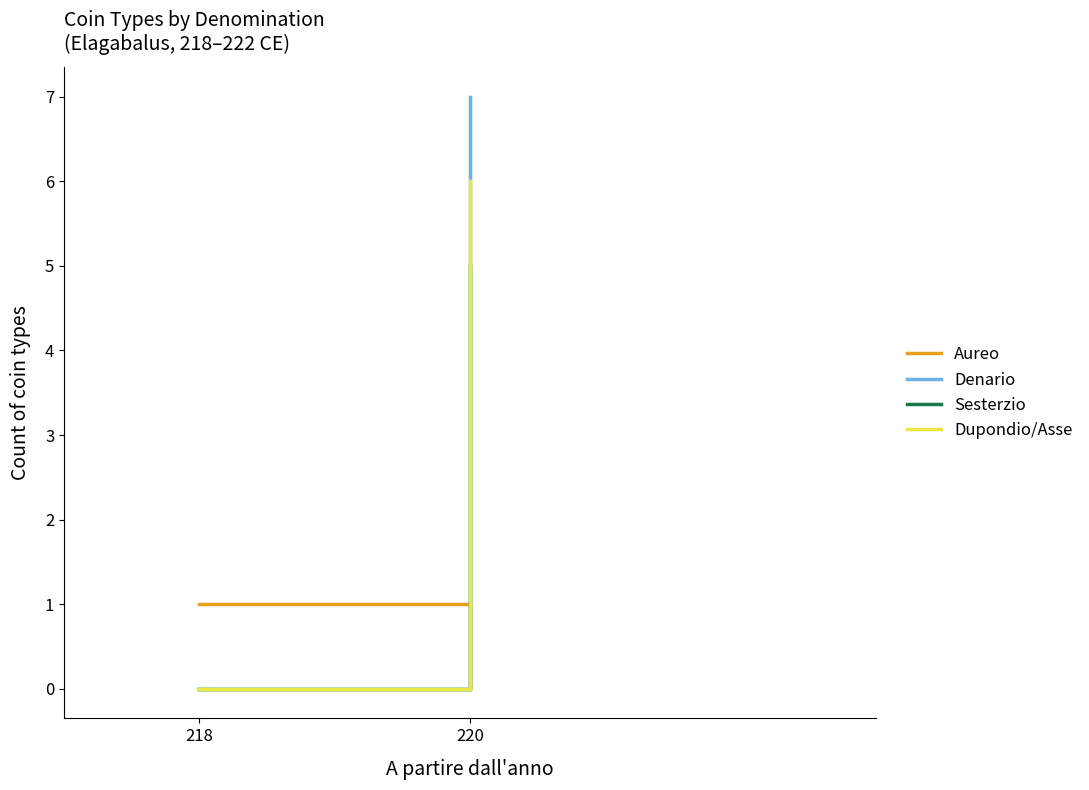

What is the approximate value of Denario at 220?

7